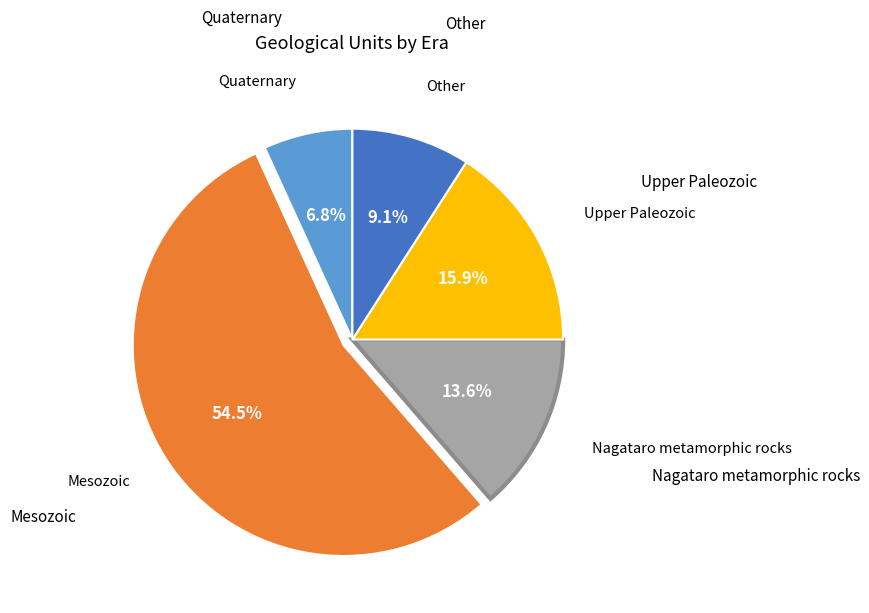

Is there any slice that represents more than half of the pie?

Yes